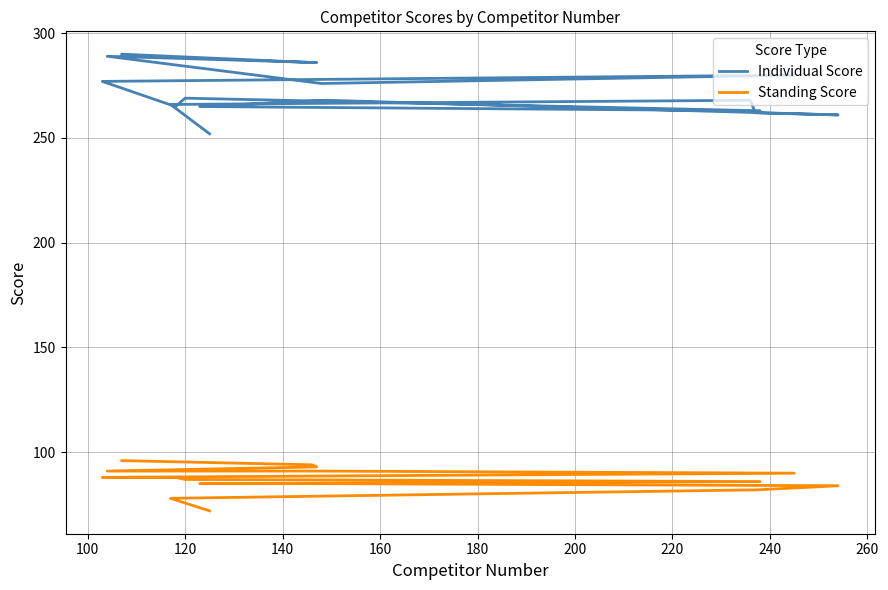

How many interior local peaks does the Individual Score series have?

5